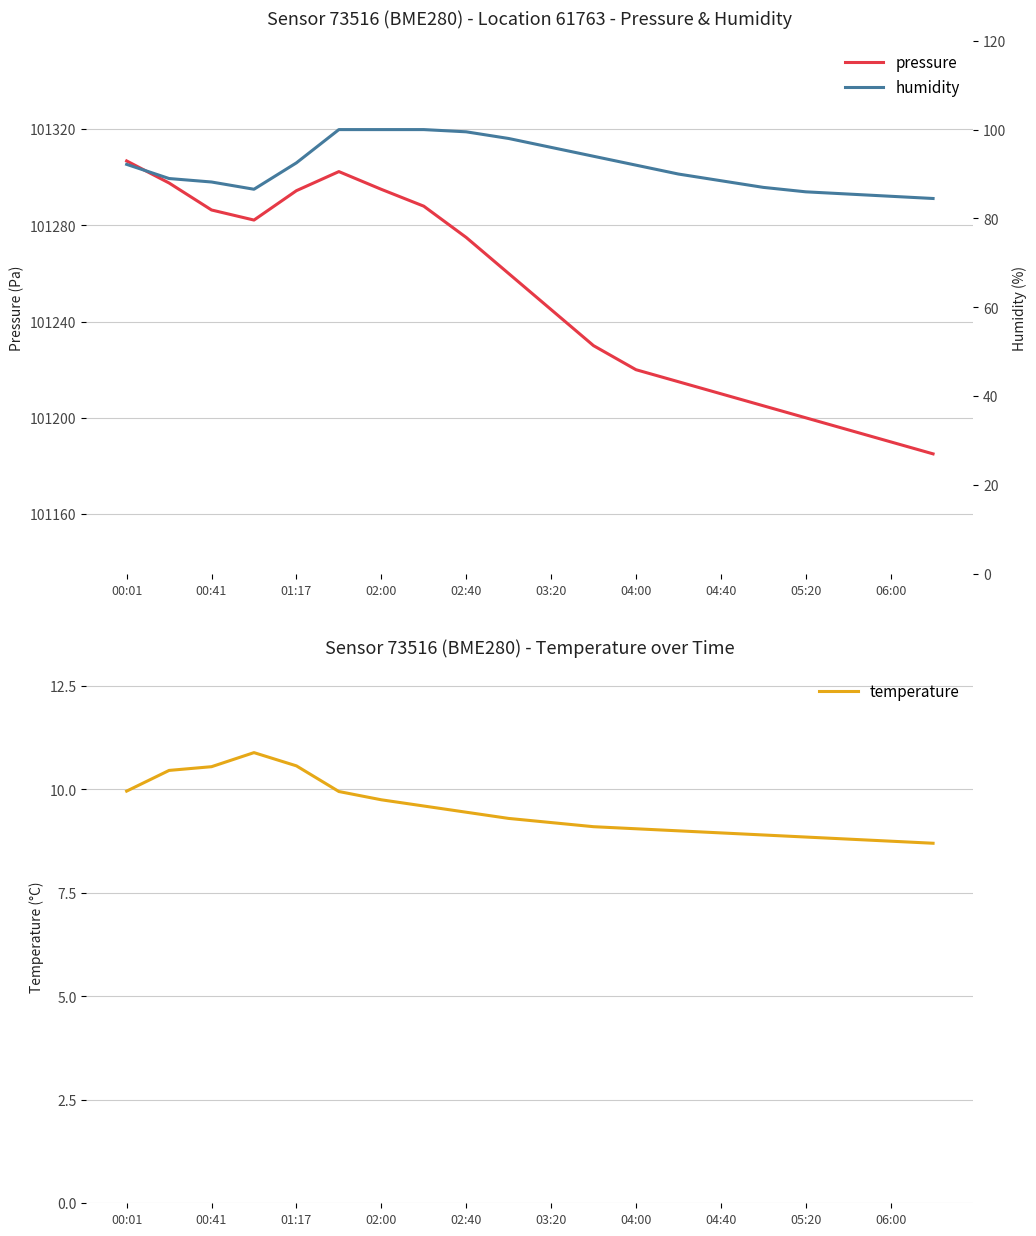

Is this an area chart (filled region under the line)?

No